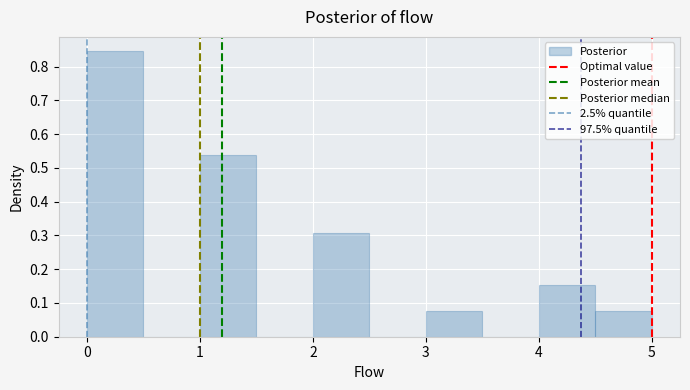

Reading left to right, transcribe this chart: for each bar, give the range it covers on the x-axis and its height. The values are not printed on the chart, so give them approximately, as read against the axis.

0.0 to 0.5: 0.85
0.5 to 1.0: 0
1.0 to 1.5: 0.54
1.5 to 2.0: 0
2.0 to 2.5: 0.31
2.5 to 3.0: 0
3.0 to 3.5: 0.08
3.5 to 4.0: 0
4.0 to 4.5: 0.15
4.5 to 5.0: 0.08